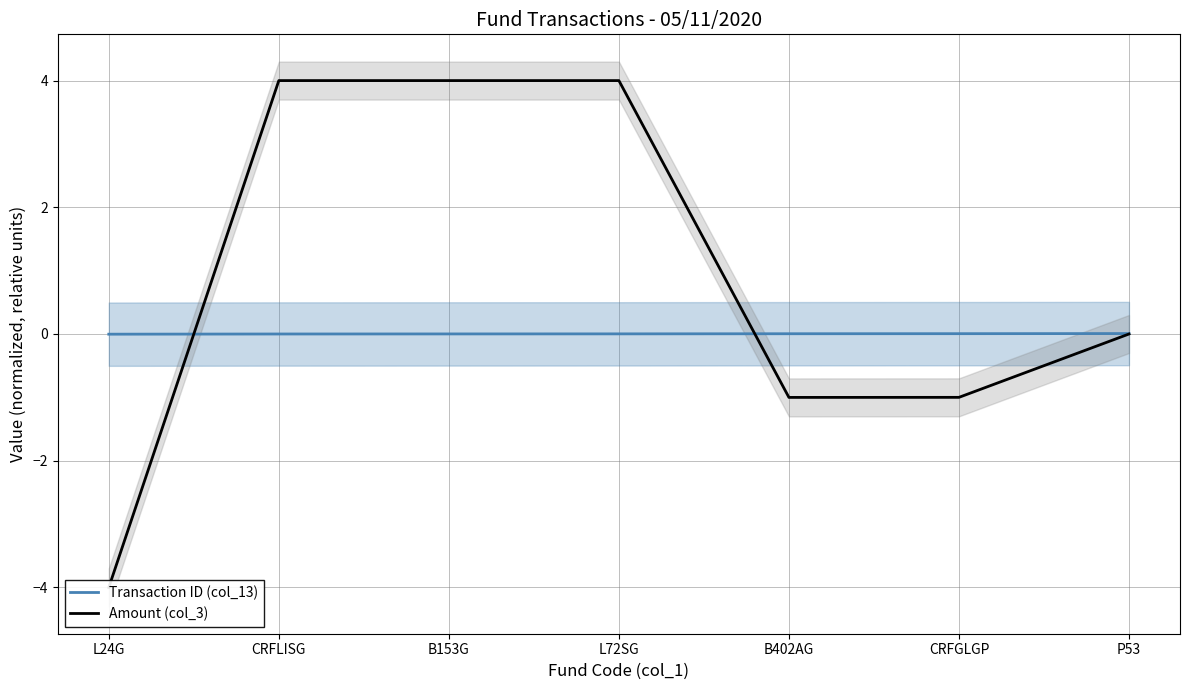

At which category is the sum across all series the highest?

L72SG